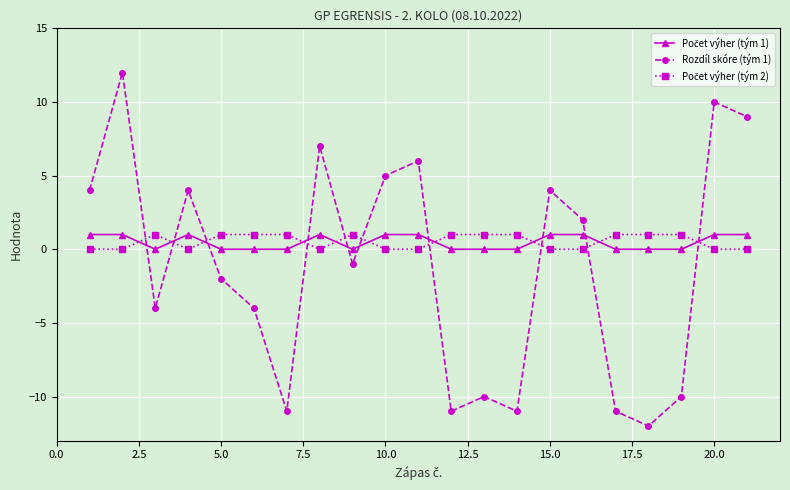

What is the maximum value shown in the chart?

12